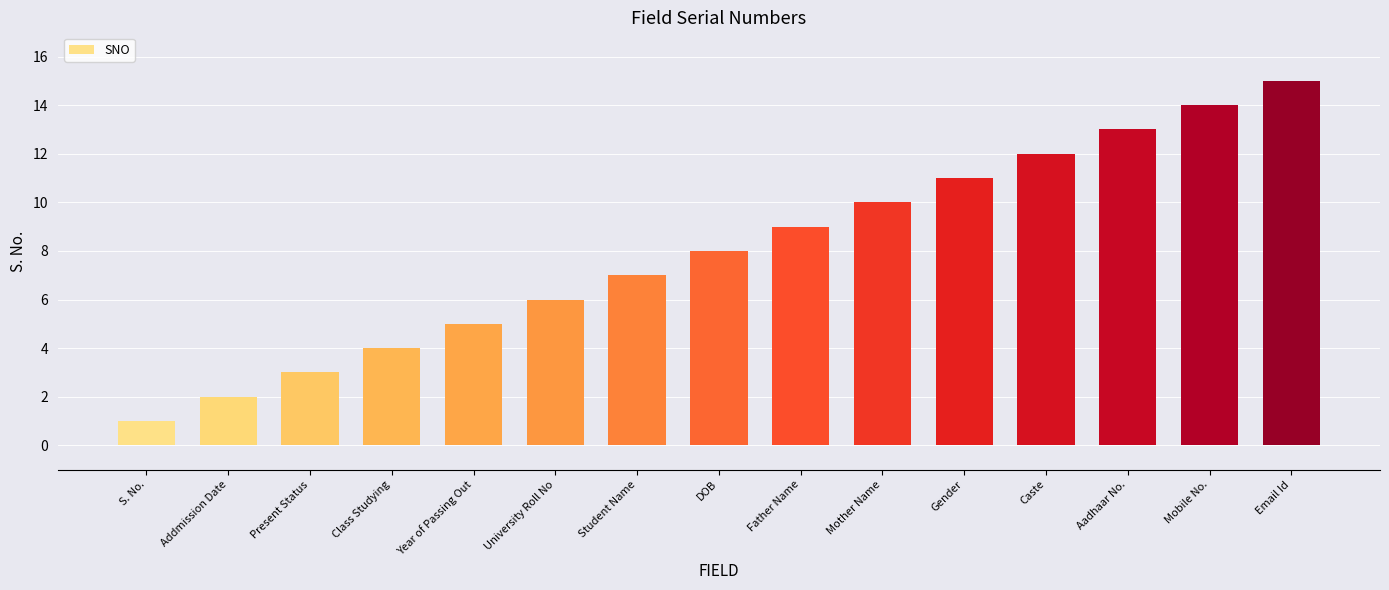

How many bars are there in total?

15